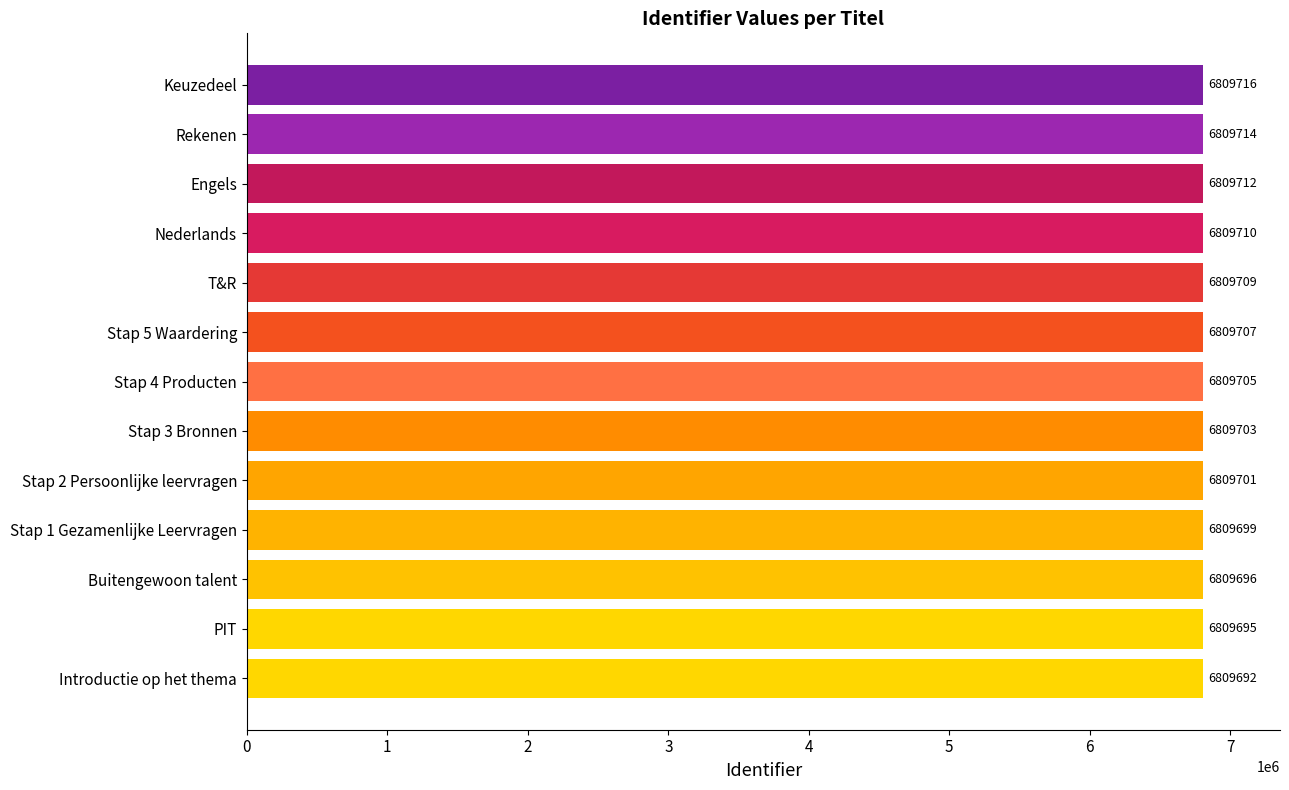

Reading top to bottom, list all the values displayed in this chart.

6809716	6809714	6809712	6809710	6809709	6809707	6809705	6809703	6809701	6809699	6809696	6809695	6809692